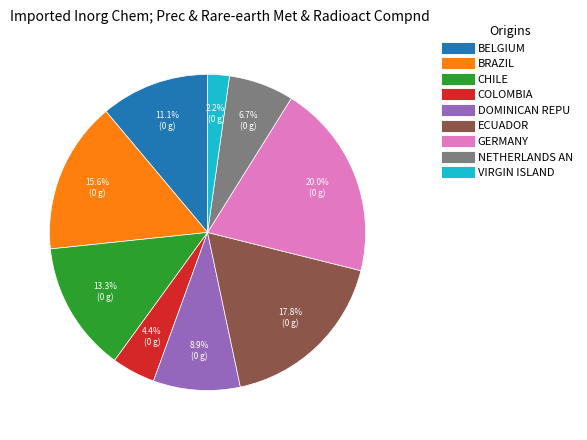

Is there a majority slice in this chart?

No